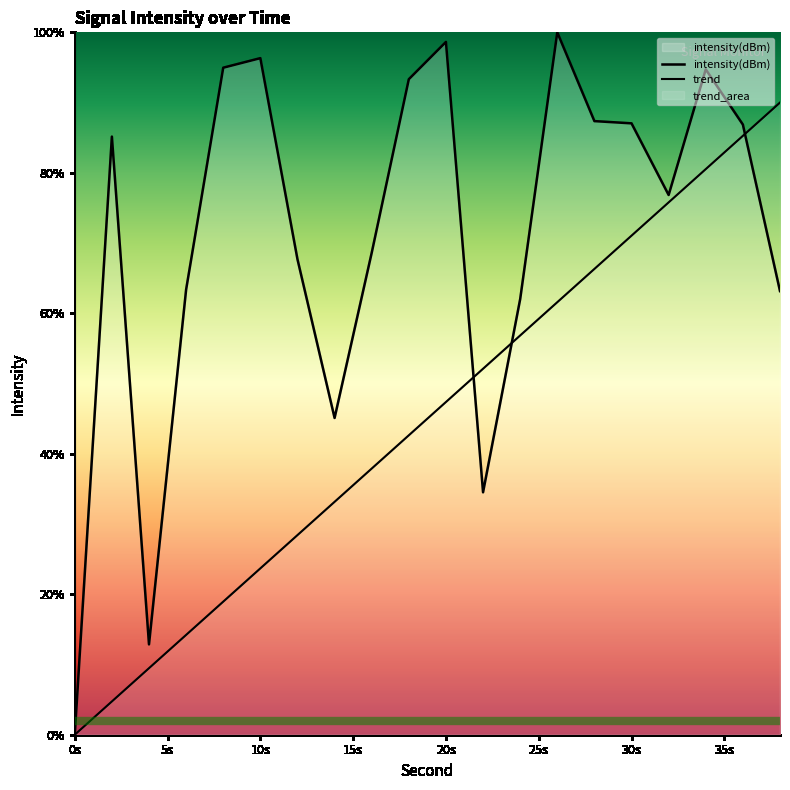

What is the difference between the values at 26 and 22?

65.5